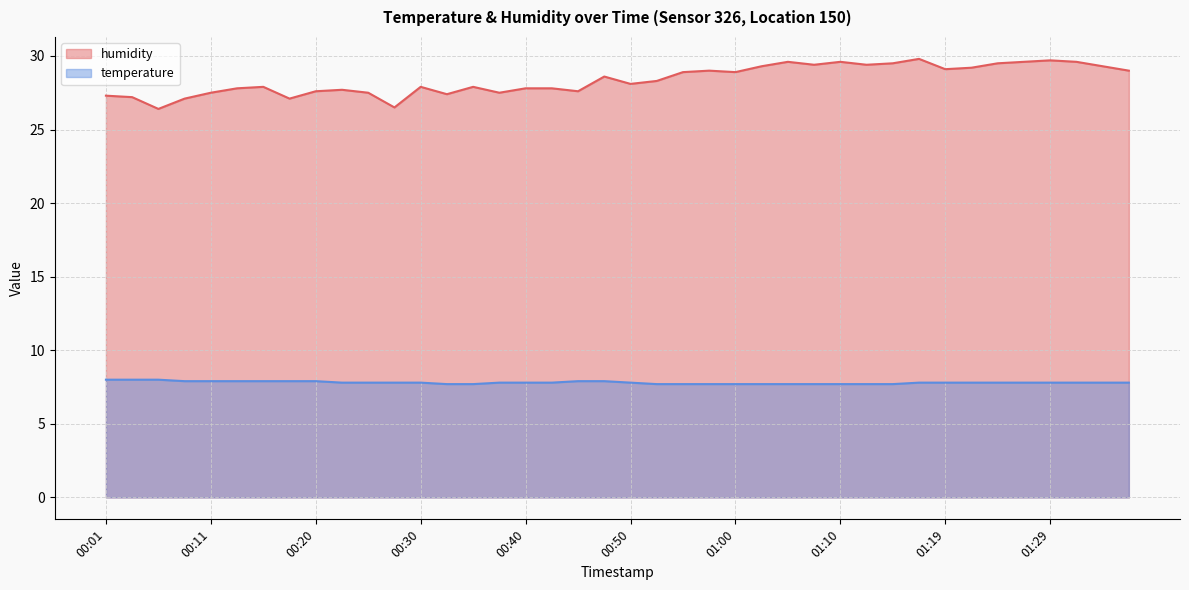

How many lines are shown in the chart?

2